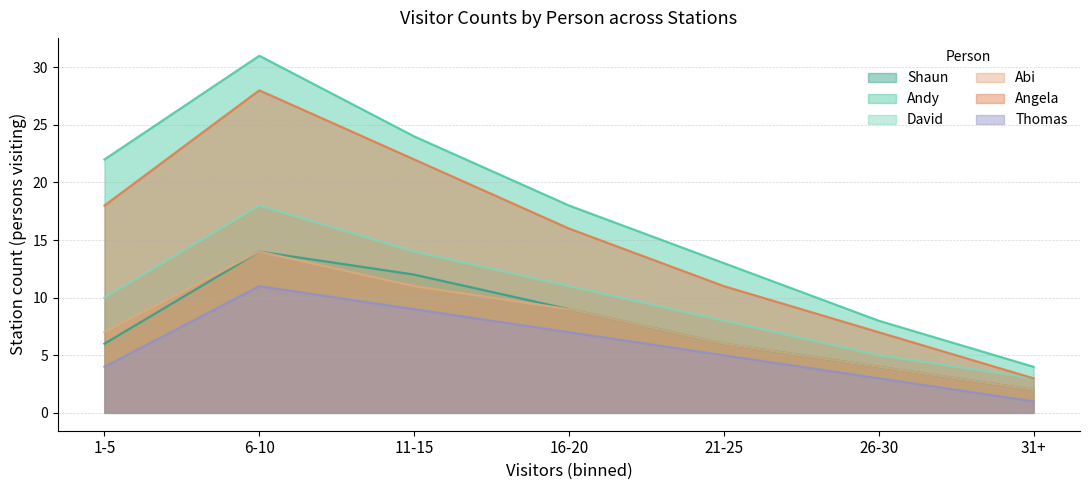

Does the chart display data point markers on the line(s)?

No